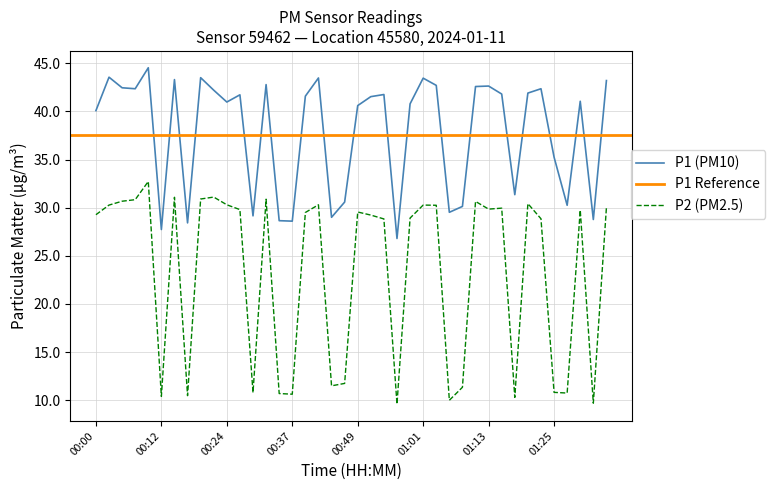

True or false: P2 has a value of 10.7 at 00:34.

True